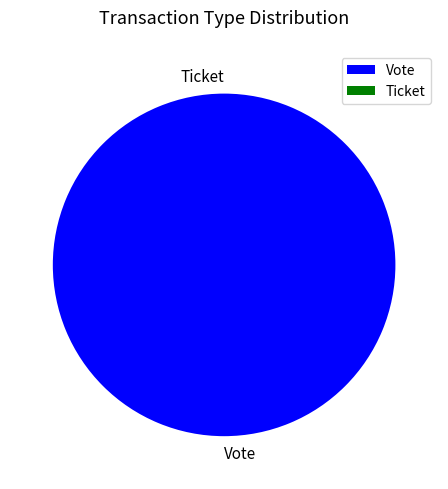

Which category has the biggest portion of the pie?

Vote